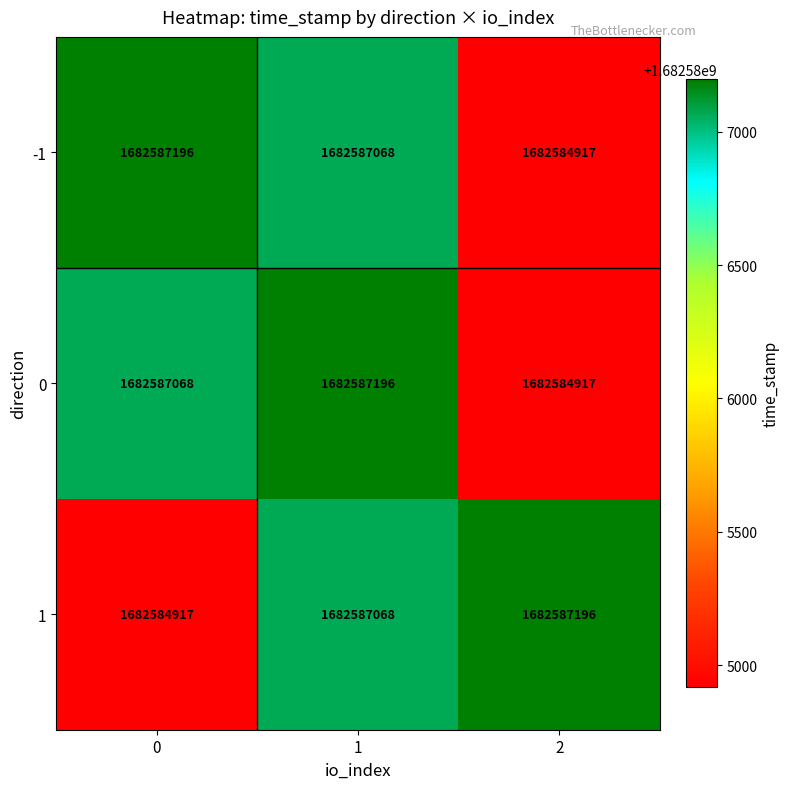

Count the number of categories in the chart.

3